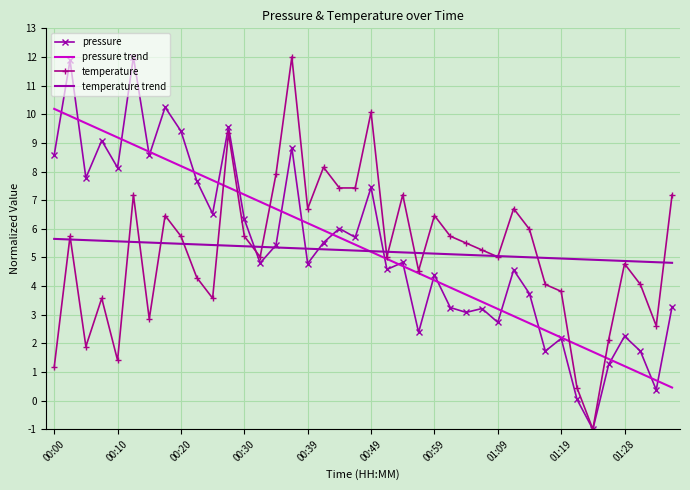

What is the minimum value for pressure?

-1.0